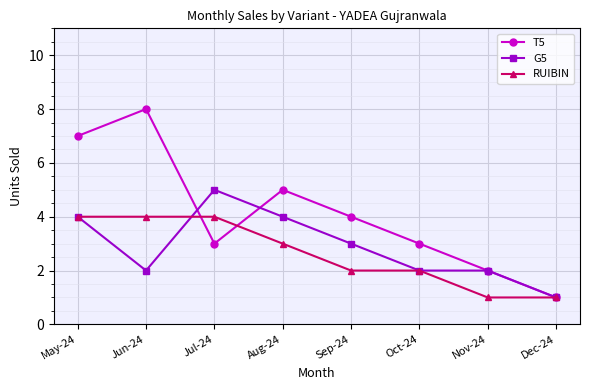

Reading right to left, what are all the values shown in this chart?

T5: Dec-24=1	Nov-24=2	Oct-24=3	Sep-24=4	Aug-24=5	Jul-24=3	Jun-24=8	May-24=7
G5: Dec-24=1	Nov-24=2	Oct-24=2	Sep-24=3	Aug-24=4	Jul-24=5	Jun-24=2	May-24=4
RUIBIN: Dec-24=1	Nov-24=1	Oct-24=2	Sep-24=2	Aug-24=3	Jul-24=4	Jun-24=4	May-24=4